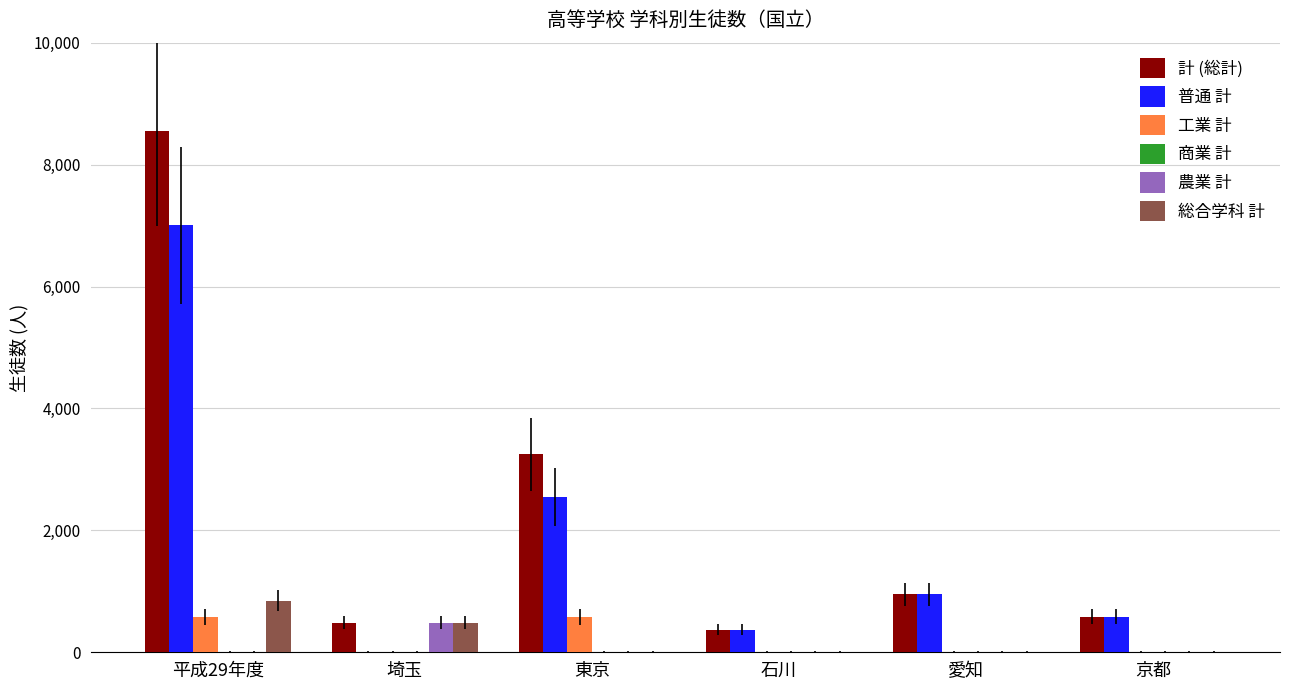

What is the maximum value for 計 (総計)?

8548